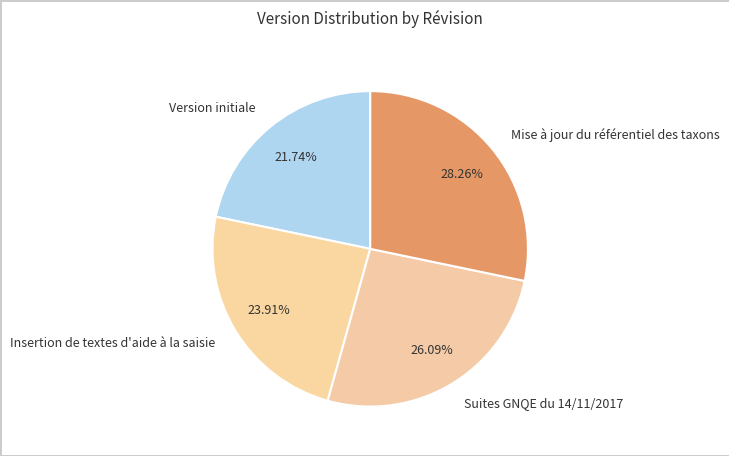

How many slices are in this pie chart?

4